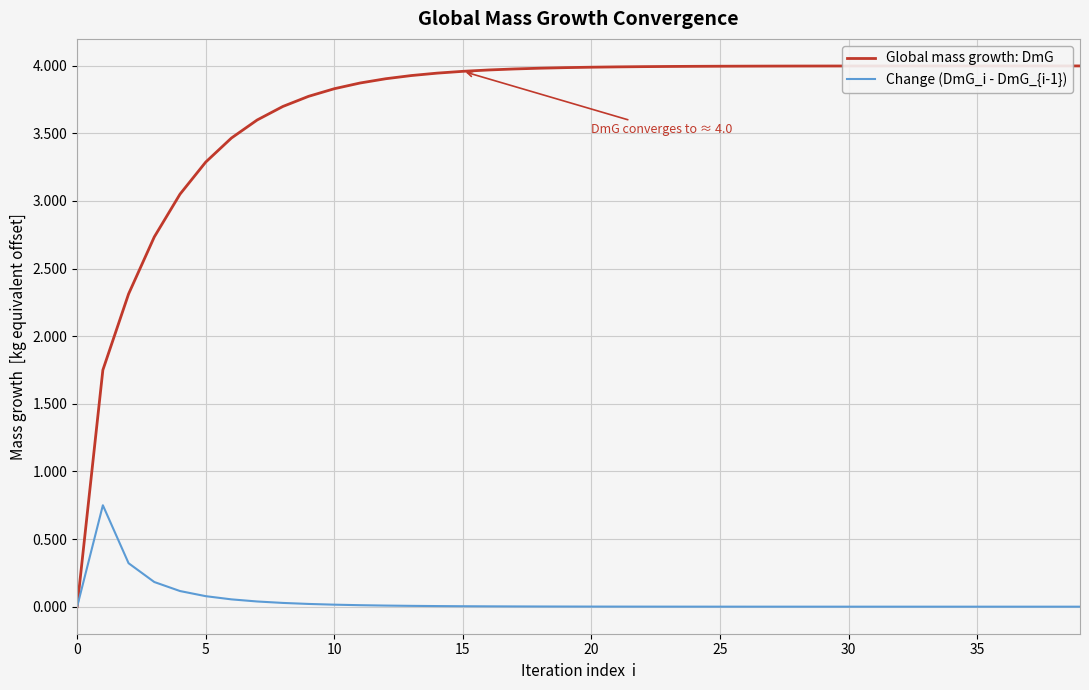

Which series has the largest range (max minus min)?

Global mass growth: DmG